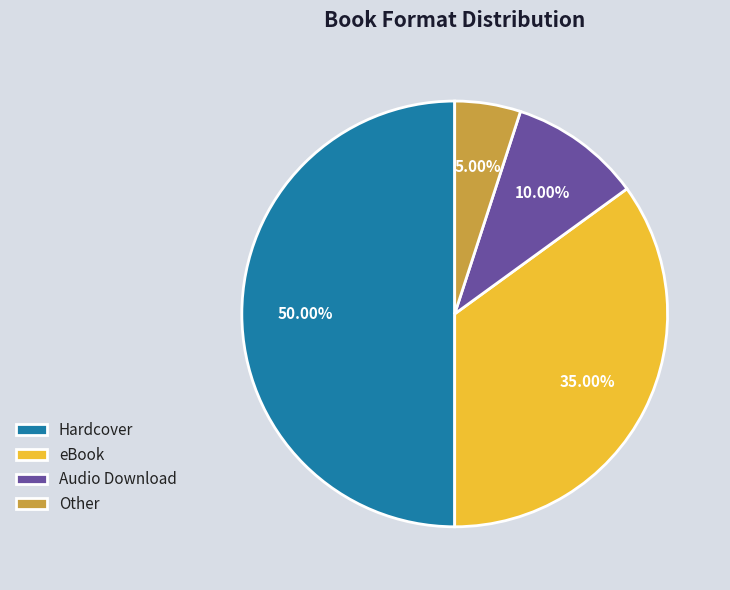

What is the ratio of the value at Audio Download to the value at Hardcover?

0.2